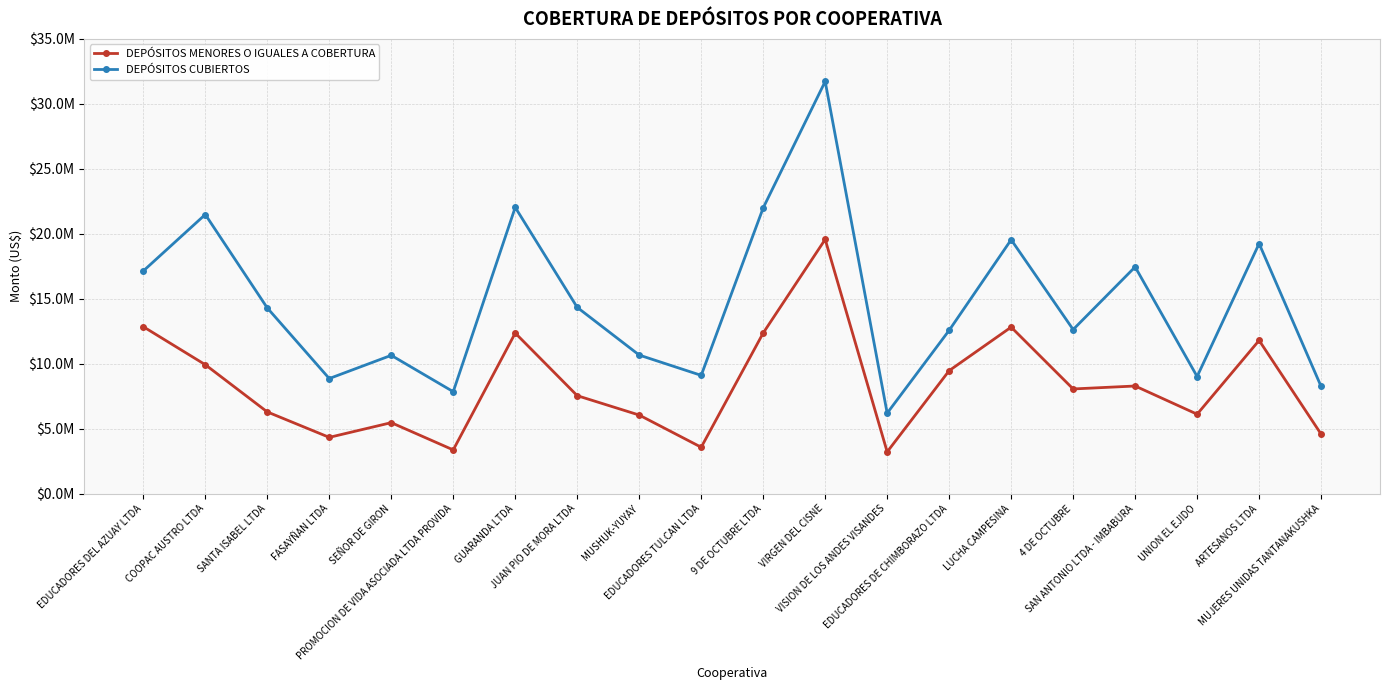

Which category has the lowest value across all series?

VISION DE LOS ANDES VISANDES